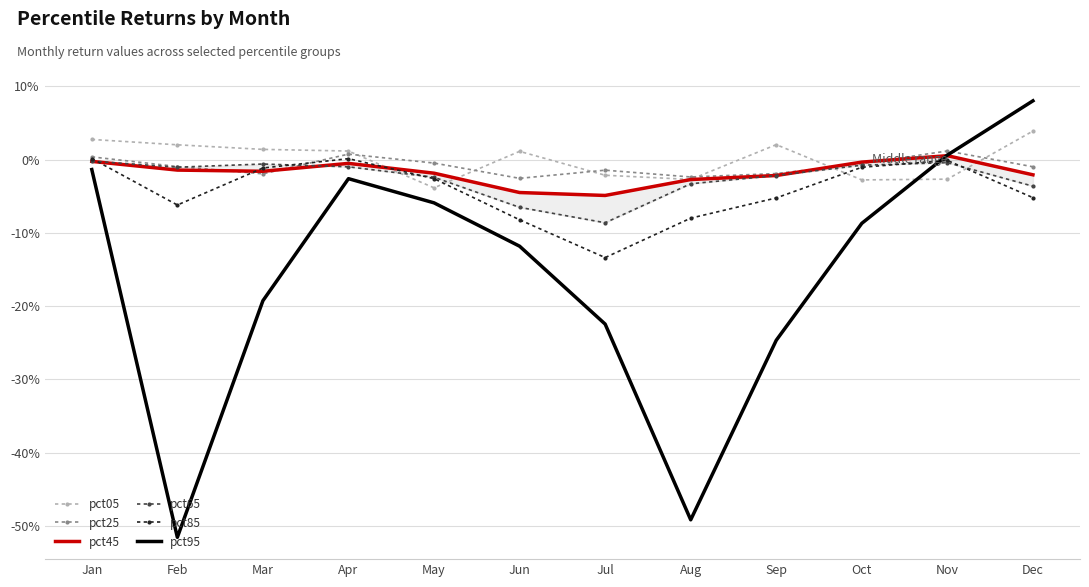

Reading right to left, extract all data points from this chart.

pct05: Dec=0.0	Nov=-0.0	Oct=-0.0	Sep=0.0	Aug=-0.0	Jul=-0.0	Jun=0.0	May=-0.0	Apr=0.0	Mar=0.0	Feb=0.0	Jan=0.0
pct25: Dec=-0.0	Nov=0.0	Oct=-0.0	Sep=-0.0	Aug=-0.0	Jul=-0.0	Jun=-0.0	May=-0.0	Apr=0.0	Mar=-0.0	Feb=-0.0	Jan=0.0
pct45: Dec=-0.0	Nov=0.0	Oct=-0.0	Sep=-0.0	Aug=-0.0	Jul=-0.0	Jun=-0.0	May=-0.0	Apr=-0.0	Mar=-0.0	Feb=-0.0	Jan=-0.0
pct65: Dec=-0.0	Nov=-0.0	Oct=-0.0	Sep=-0.0	Aug=-0.0	Jul=-0.1	Jun=-0.1	May=-0.0	Apr=-0.0	Mar=-0.0	Feb=-0.0	Jan=-0.0
pct85: Dec=-0.1	Nov=-0.0	Oct=-0.0	Sep=-0.1	Aug=-0.1	Jul=-0.1	Jun=-0.1	May=-0.0	Apr=0.0	Mar=-0.0	Feb=-0.1	Jan=0.0
pct95: Dec=0.1	Nov=0.0	Oct=-0.1	Sep=-0.2	Aug=-0.5	Jul=-0.2	Jun=-0.1	May=-0.1	Apr=-0.0	Mar=-0.2	Feb=-0.5	Jan=-0.0